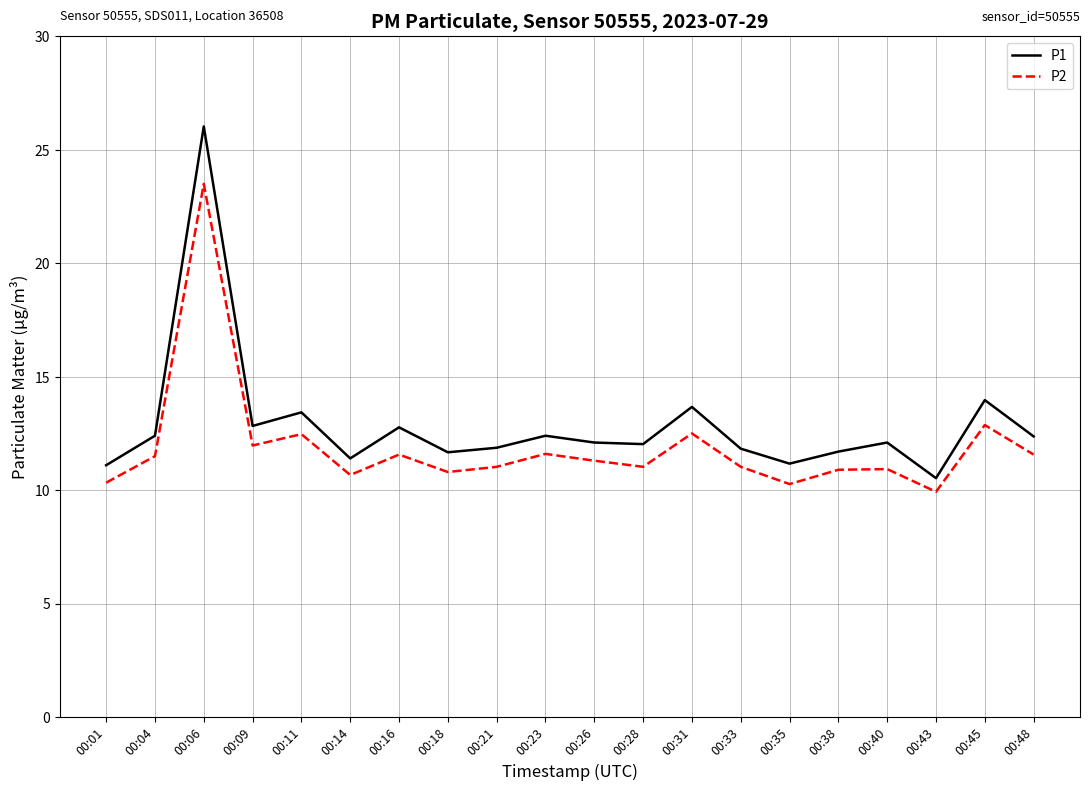

List the series in order of their peak value, lowest first.

P2, P1